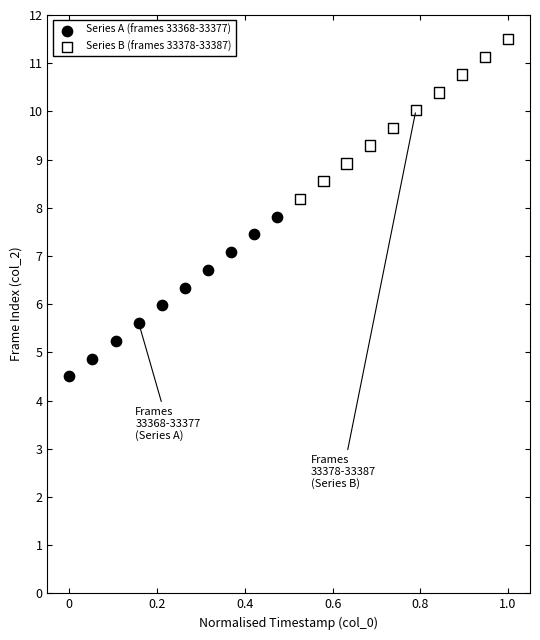

Which series reaches the maximum Y coordinate?

Series B (frames 33378-33387)